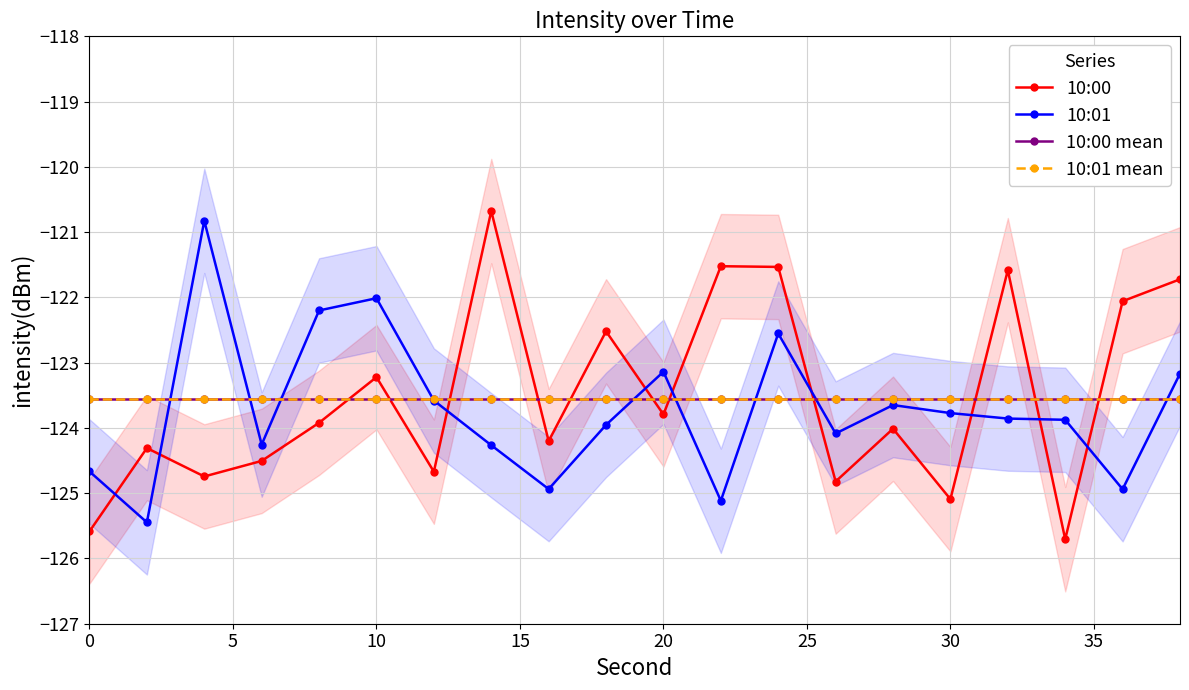

What are all the series names shown in the legend?

10:00, 10:01, 10:00 mean, 10:01 mean